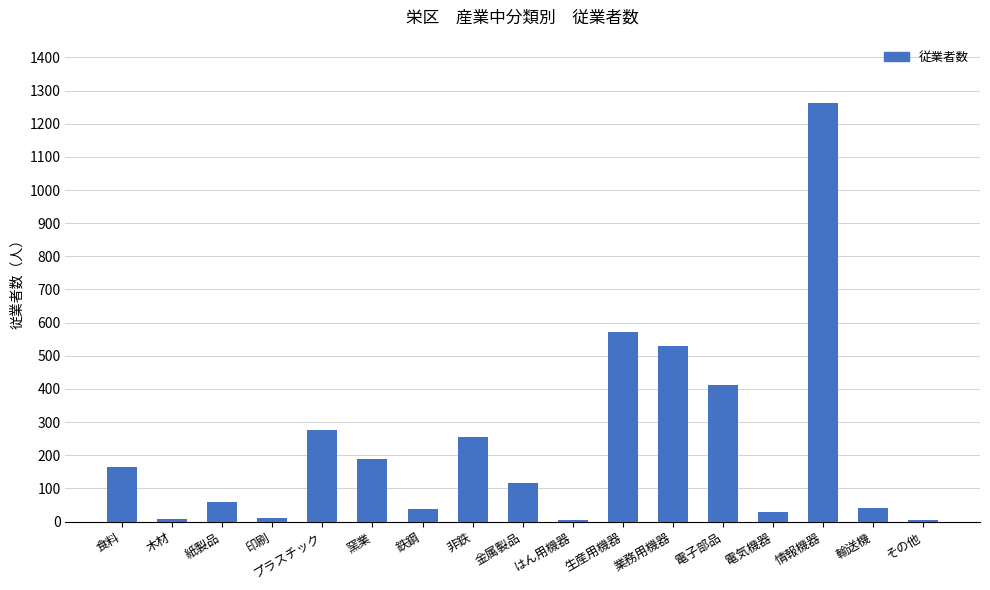

What is the change in value from 木材 to 電気機器?

+21